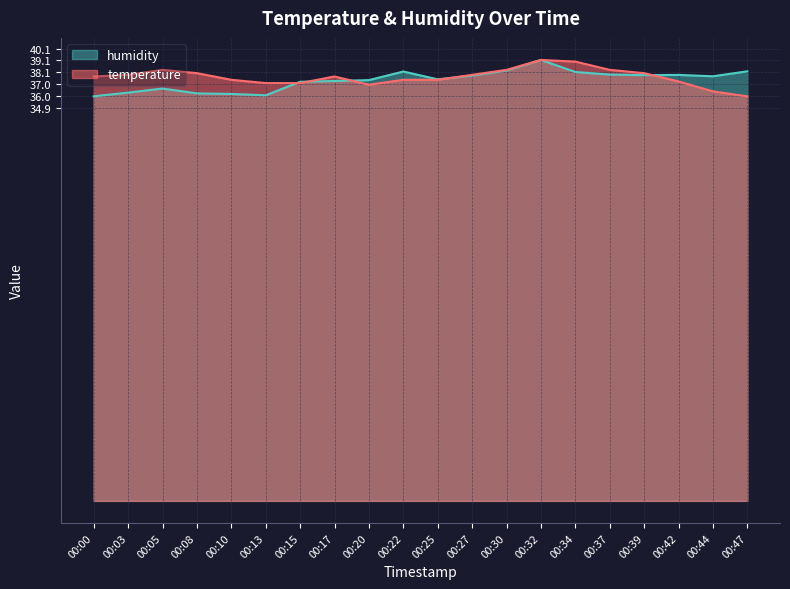

Reading left to right, list all the values displayed in this chart.

temperature: 00:00=37.7	00:03=37.8	00:05=38.3	00:08=38.0	00:10=37.4	00:13=37.1	00:15=37.1	00:17=37.7	00:20=36.9	00:22=37.4	00:25=37.4	00:27=37.8	00:30=38.3	00:32=39.1	00:34=39.0	00:37=38.3	00:39=38.0	00:42=37.2	00:44=36.4	00:47=35.9
humidity: 00:00=35.9	00:03=36.2	00:05=36.6	00:08=36.2	00:10=36.1	00:13=36.0	00:15=37.2	00:17=37.3	00:20=37.4	00:22=38.1	00:25=37.4	00:27=37.8	00:30=38.2	00:32=39.1	00:34=38.1	00:37=37.9	00:39=37.8	00:42=37.8	00:44=37.7	00:47=38.1